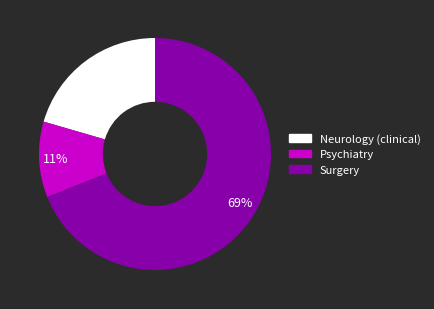

Between 69% and 11%, which is larger?

69%